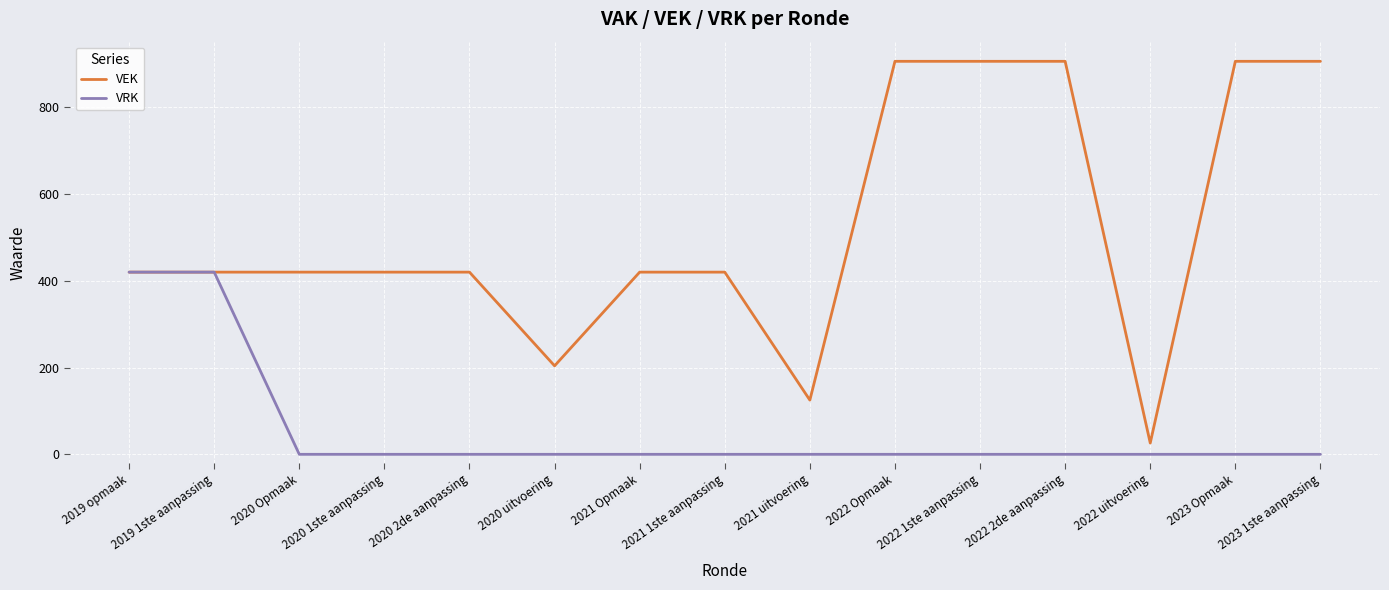

Which series has the largest range (max minus min)?

VEK